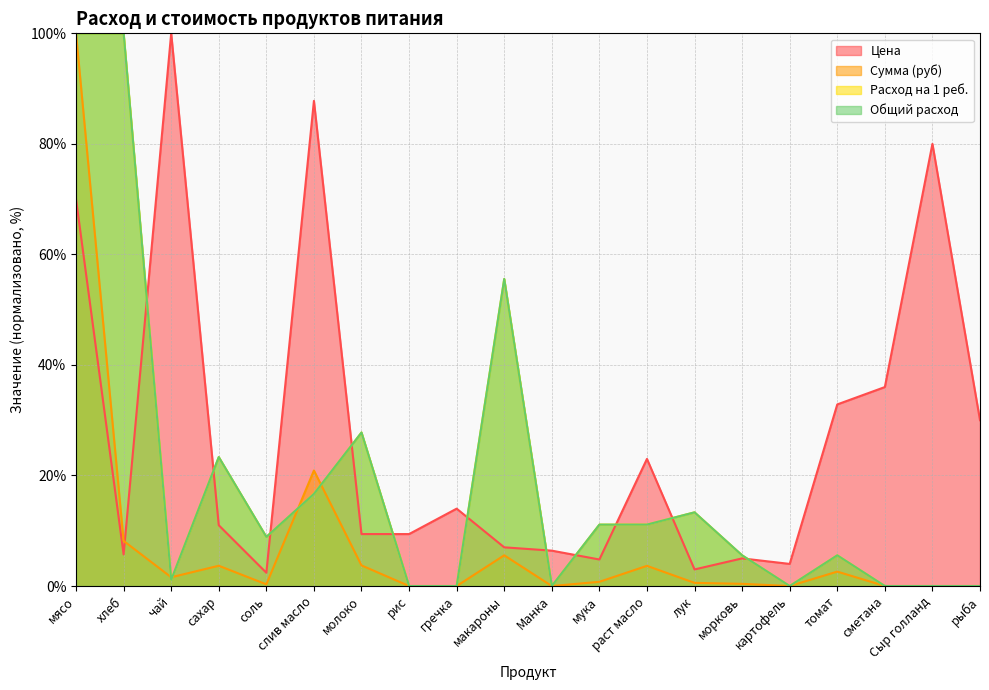

True or false: Расход на 1 реб. has more than 2 points higher than both neighbors.

True